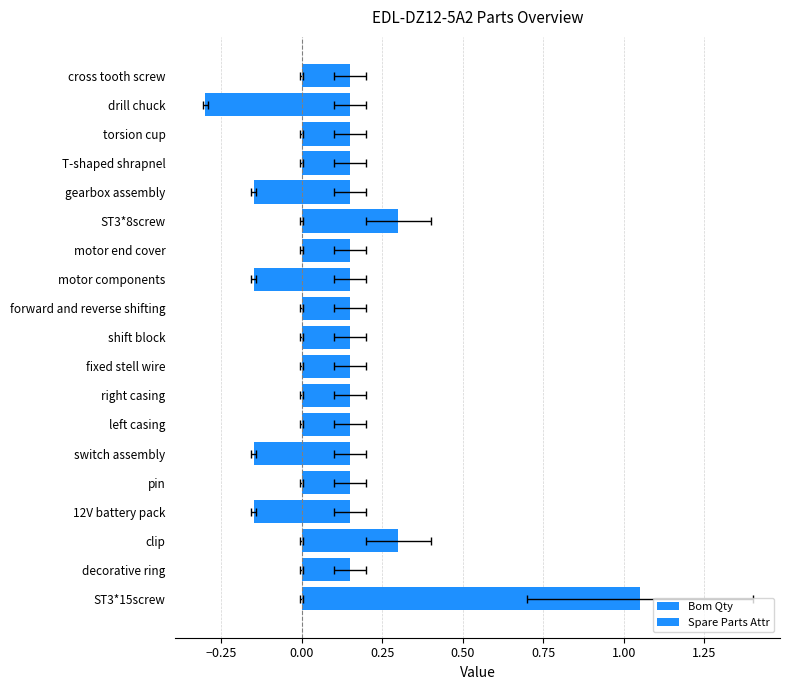

Reading left to right, transcribe all the data shown in this chart.

Bom Qty: 0.1	0.1	0.1	0.1	0.1	0.3	0.1	0.1	0.1	0.1	0.1	0.1	0.1	0.1	0.1	0.1	0.3	0.1	1.1
Spare Parts Attr: 0.0	-0.3	0.0	0.0	-0.1	0.0	0.0	-0.1	0.0	0.0	0.0	0.0	0.0	-0.1	0.0	-0.1	0.0	0.0	0.0